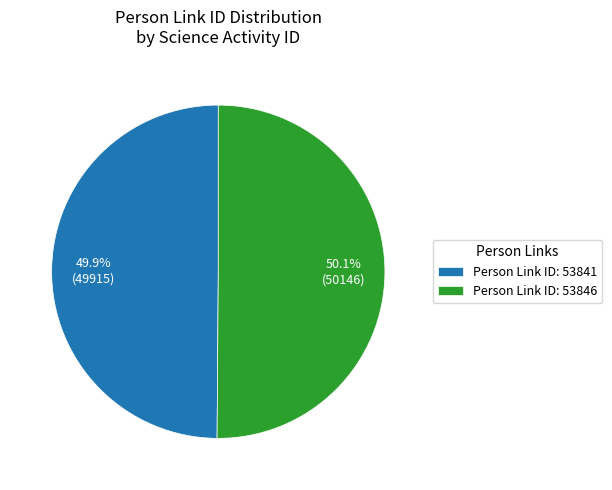

What is the total percentage of Person Link ID: 53841 and Person Link ID: 53846?

100.0%